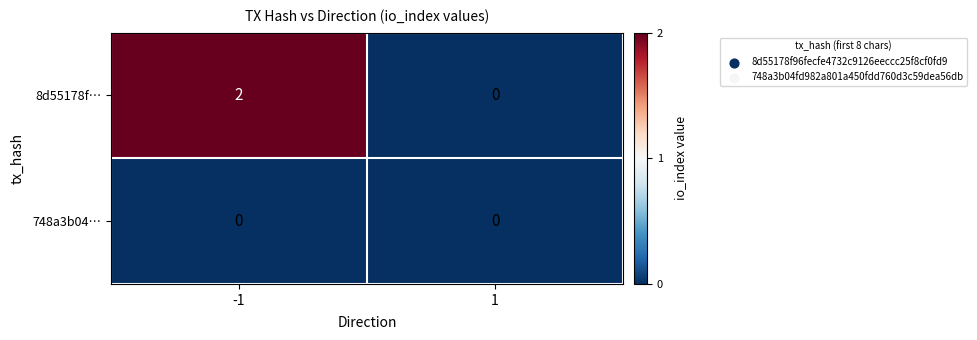

Rank the series at -1 from highest to lowest value.

8d55178f…, 748a3b04…